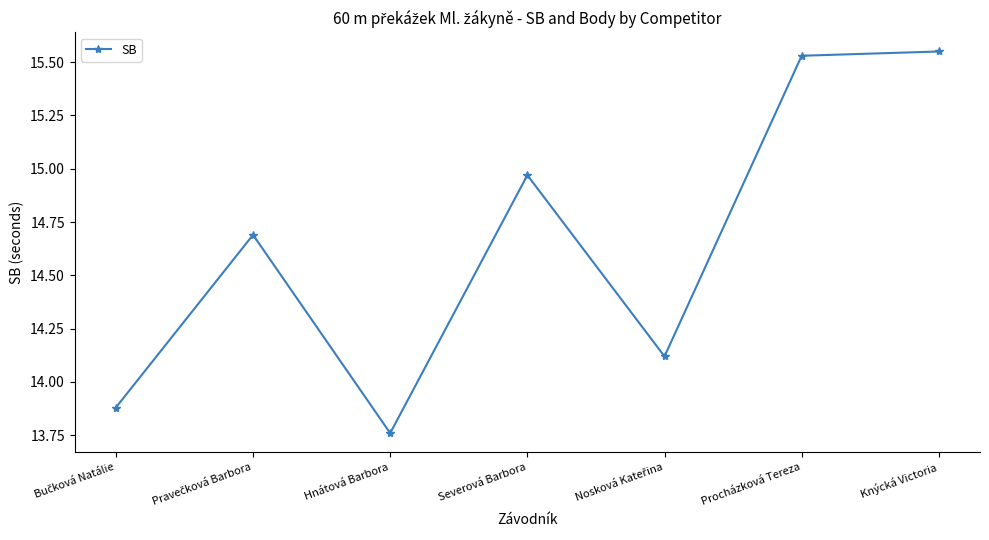

How many points are lower than both their immediate neighbors (excluding endpoints)?

2